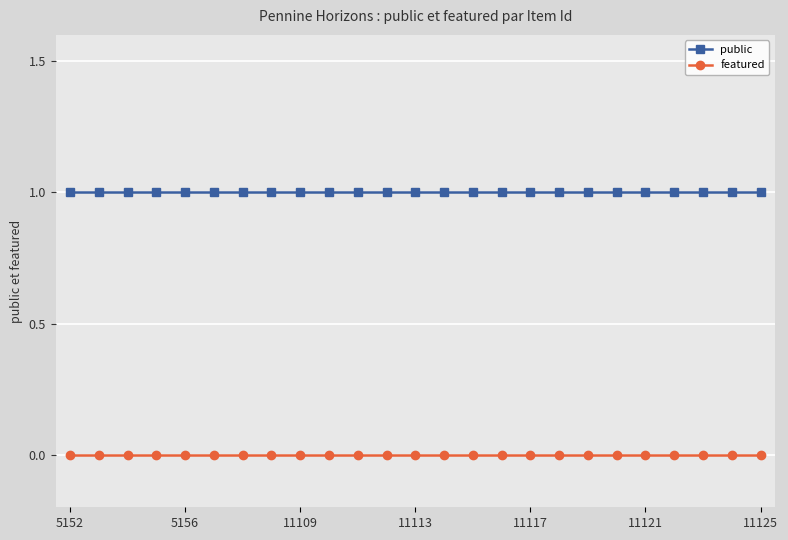

What is the sum of all public values?

25